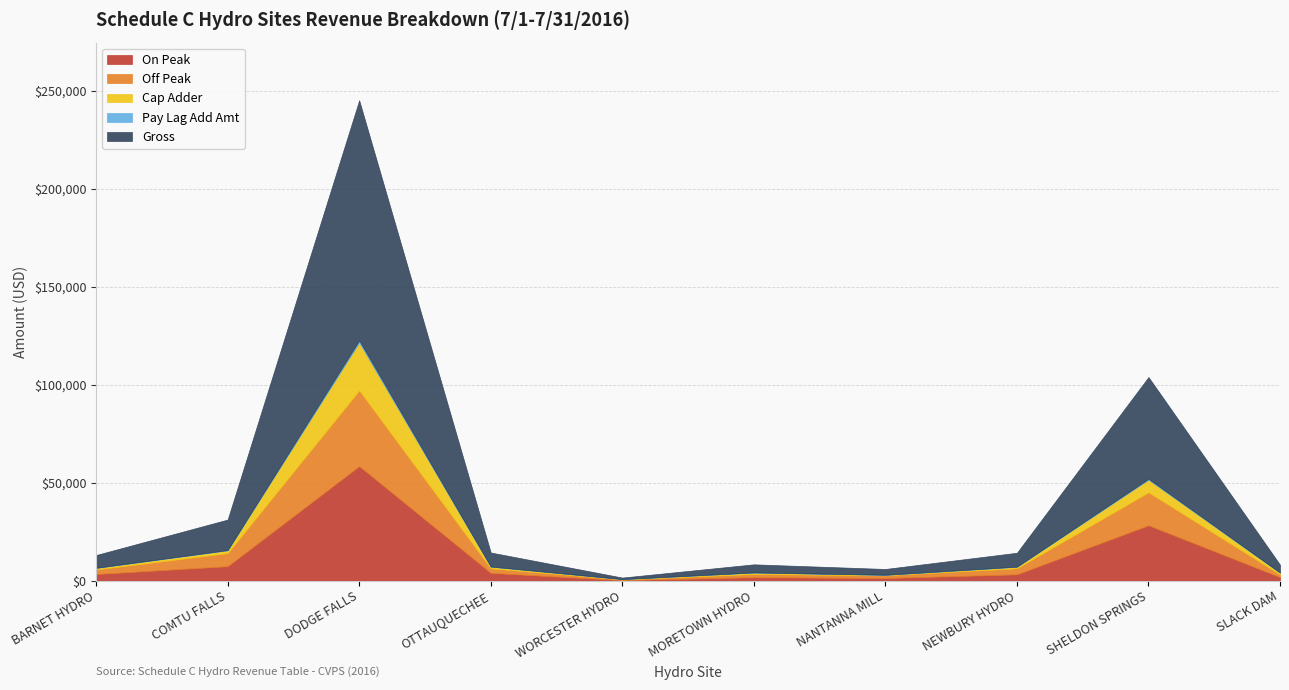

At which label does Pay Lag Add Amt reach its peak?

DODGE FALLS